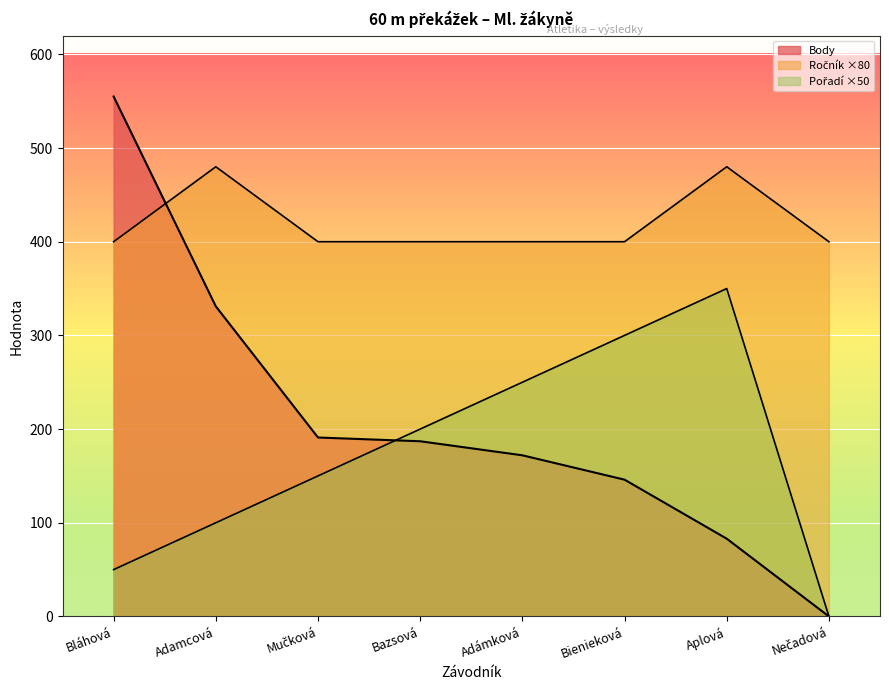

How many interior local peaks does the Ročník series have?

2